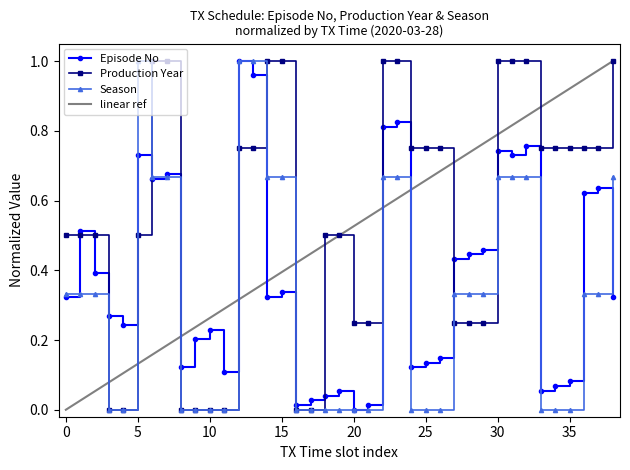

What is the maximum value for Episode No?

1.0